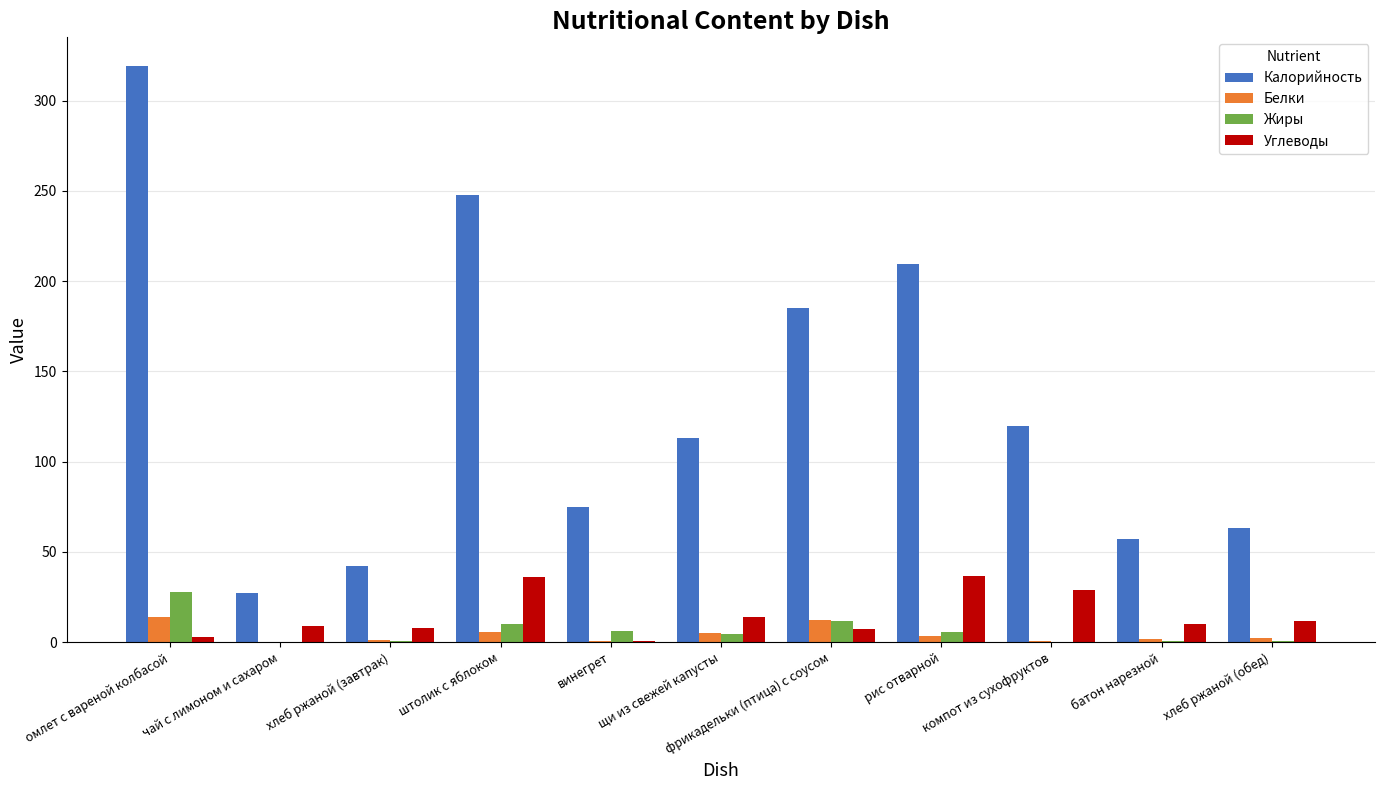

Does the chart contain stacked bars?

No